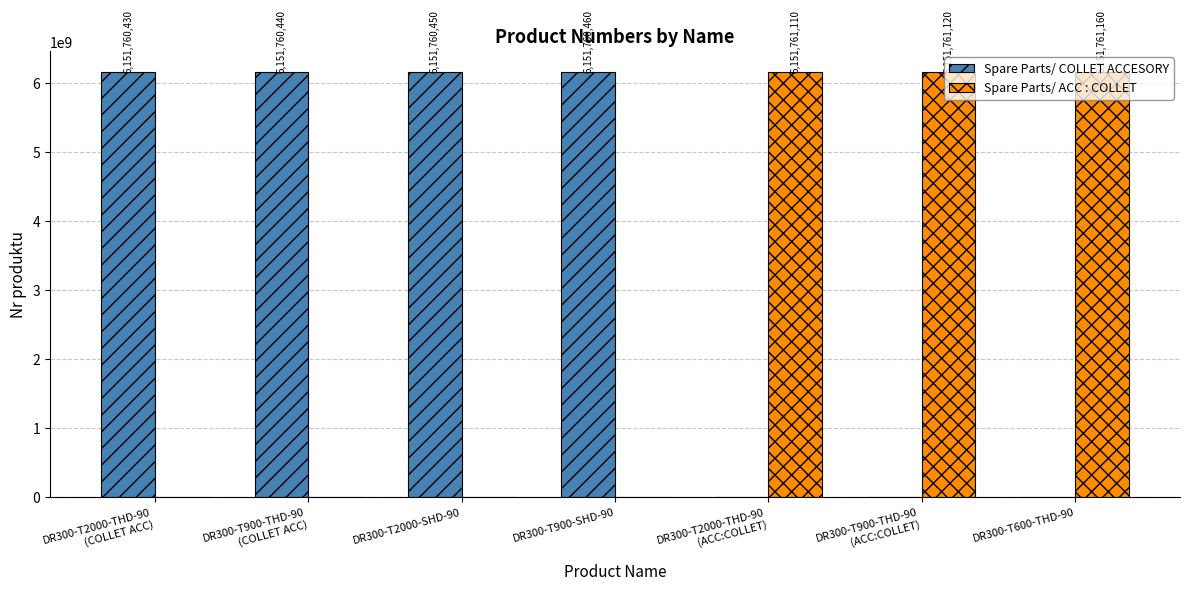

What is the maximum value shown in the chart?

6151761160